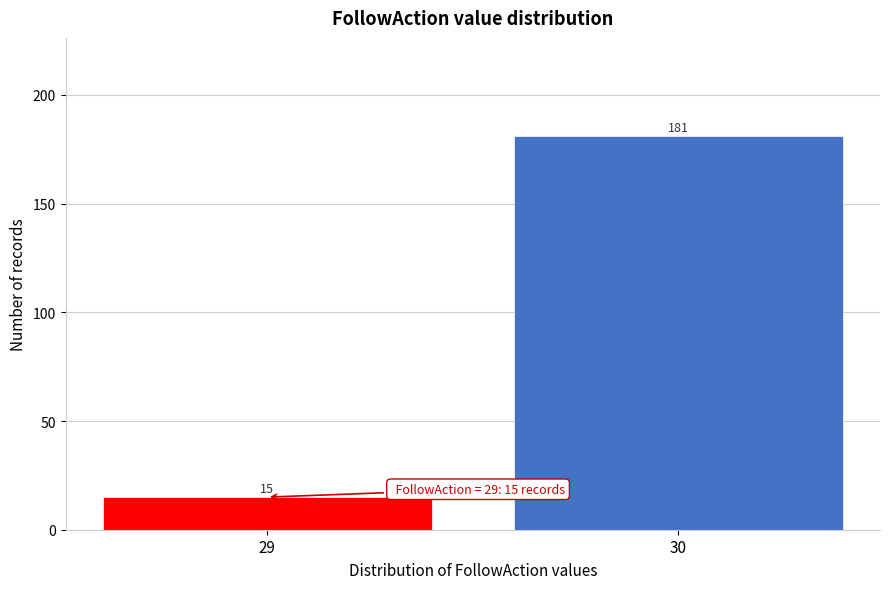

Reading right to left, transcribe all the data shown in this chart.

181	15